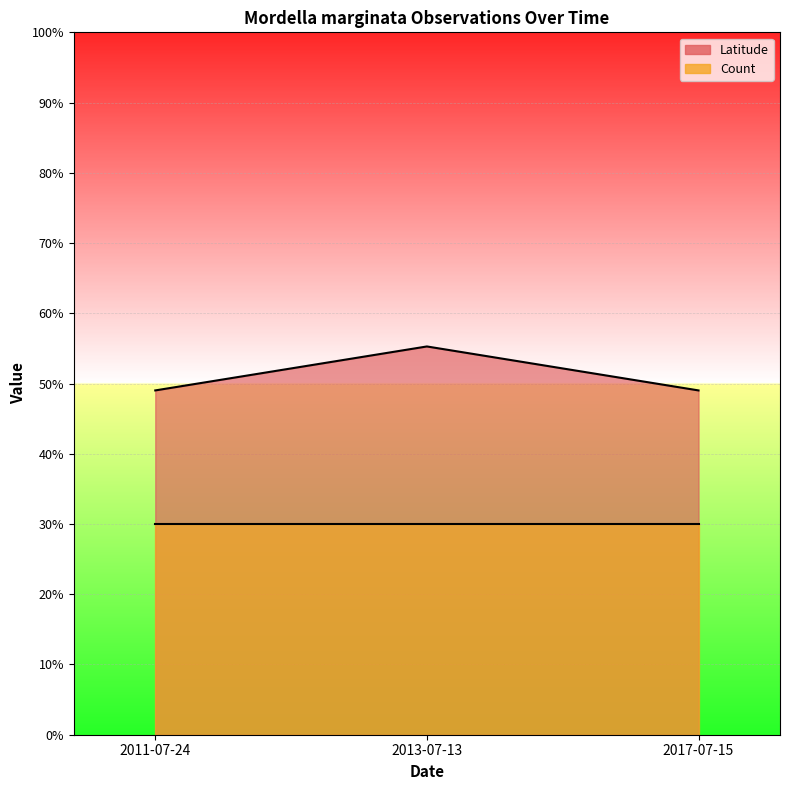

Which has a higher value, 2017-07-15 or 2013-07-13?

2013-07-13